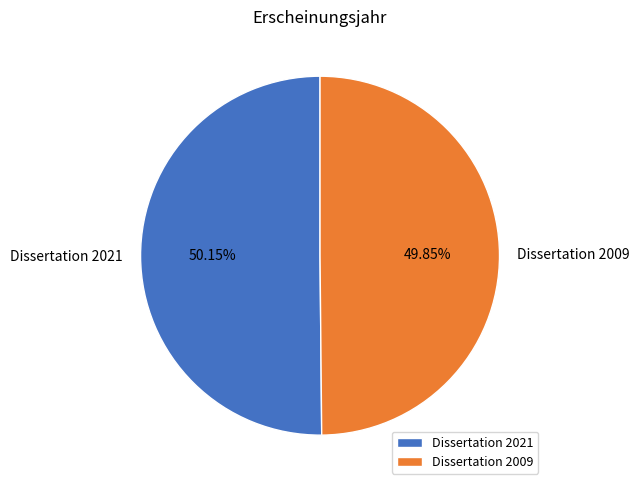

Is it true that Dissertation 2021 is 50% of the pie?

True